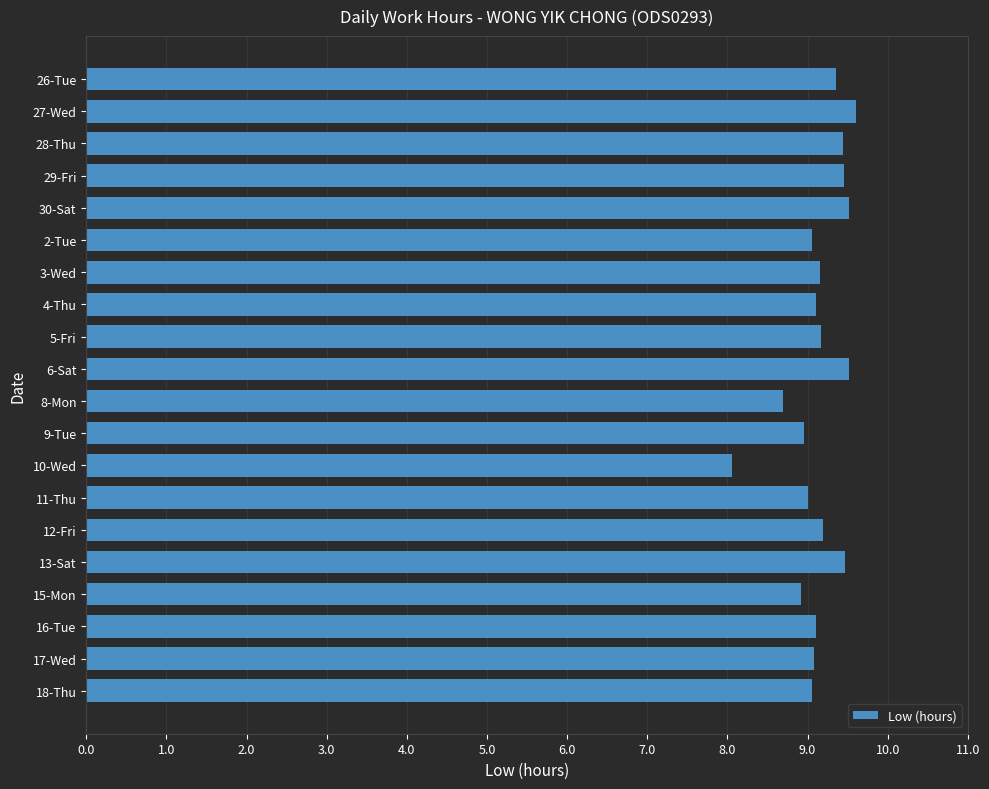

What is the ratio of the value at 15-Mon to the value at 11-Thu?

1.0